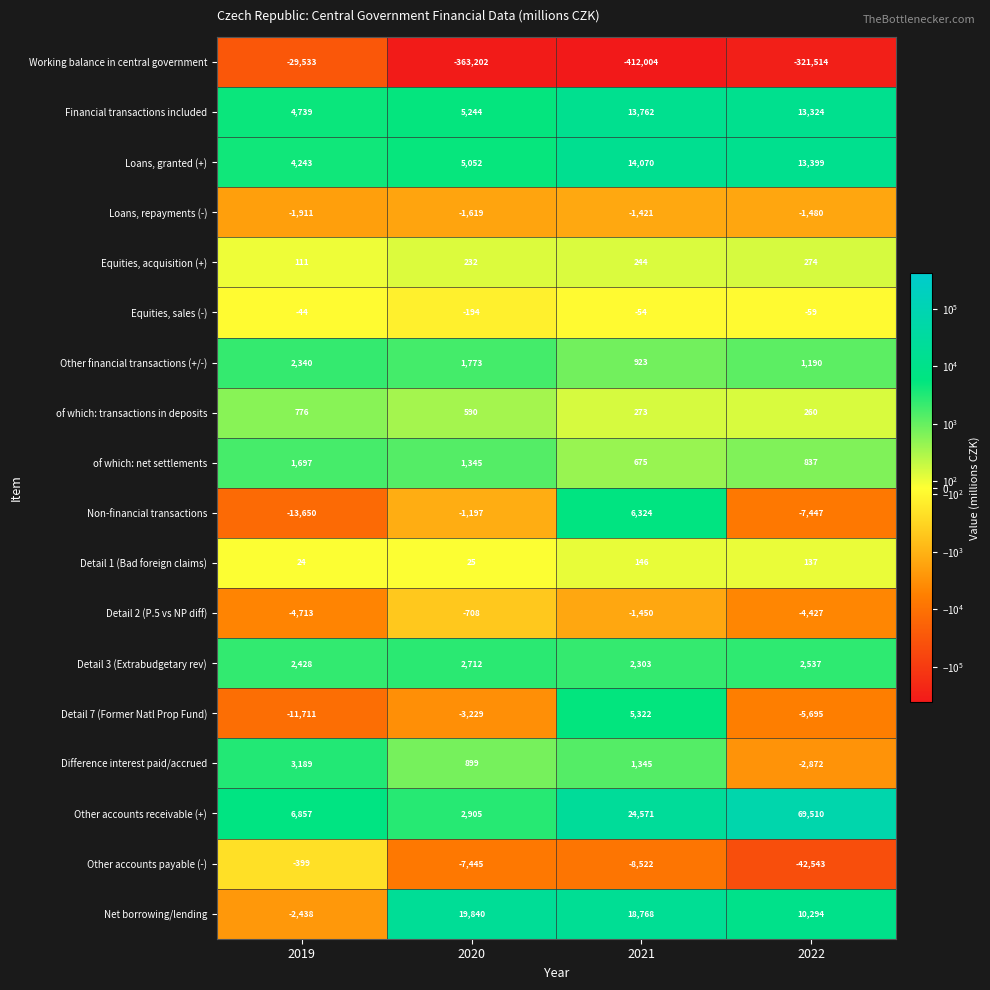

Rank the series by their maximum value, from highest to lowest.

Other accounts receivable (+), Net borrowing/lending, Loans, granted (+), Financial transactions included, Non-financial transactions, Detail 7 (Former Natl Prop Fund), Difference interest paid/accrued, Detail 3 (Extrabudgetary rev), Other financial transactions (+/-), of which: net settlements, of which: transactions in deposits, Equities, acquisition (+), Detail 1 (Bad foreign claims), Equities, sales (-), Other accounts payable (-), Detail 2 (P.5 vs NP diff), Loans, repayments (-), Working balance in central government